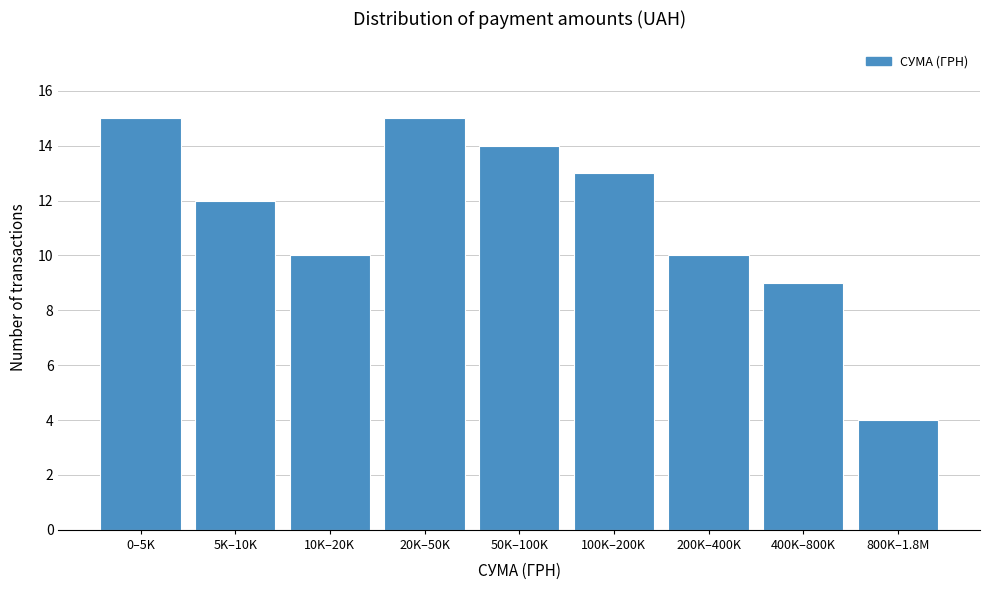

Reading left to right, transcribe all the data shown in this chart.

15	12	10	15	14	13	10	9	4